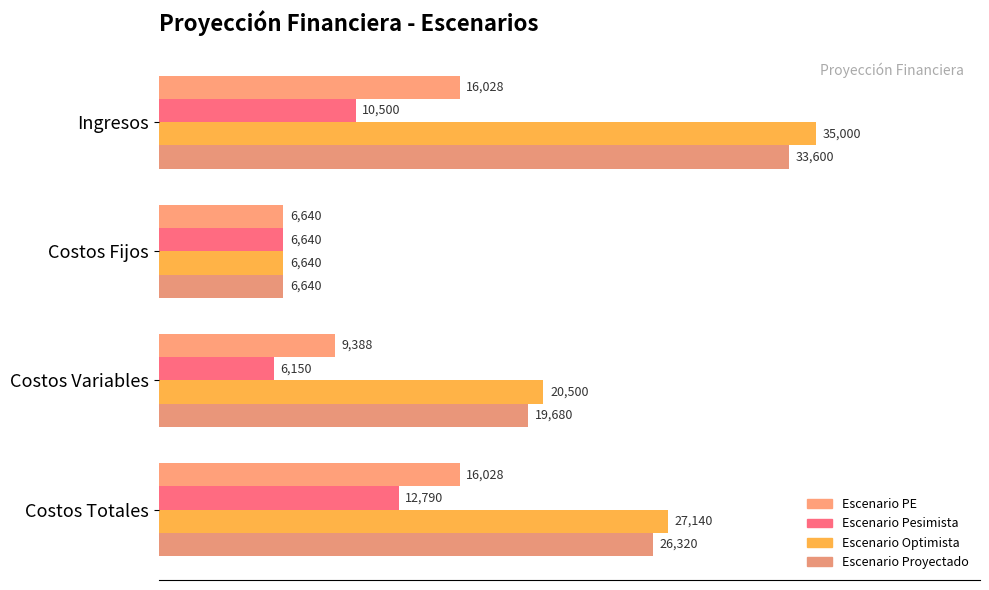

Rank the series by their maximum value, from lowest to highest.

Escenario Pesimista, Escenario PE, Escenario Proyectado, Escenario Optimista